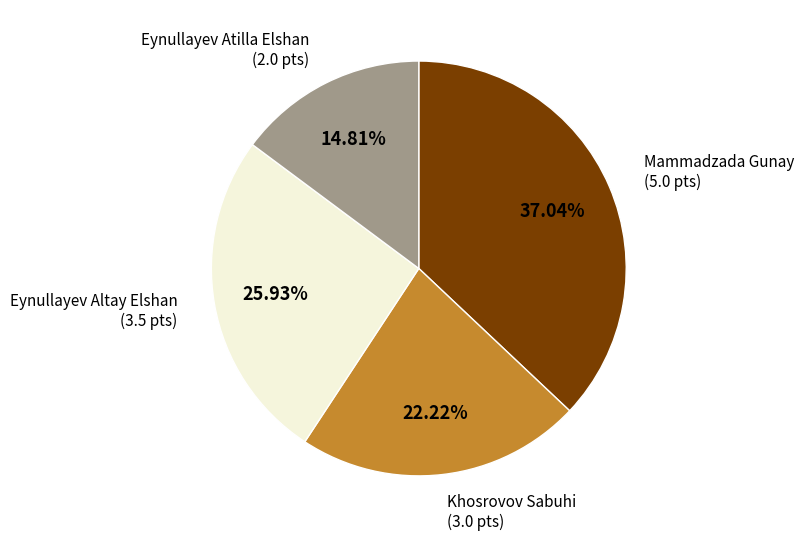

Does any single category account for the majority?

No